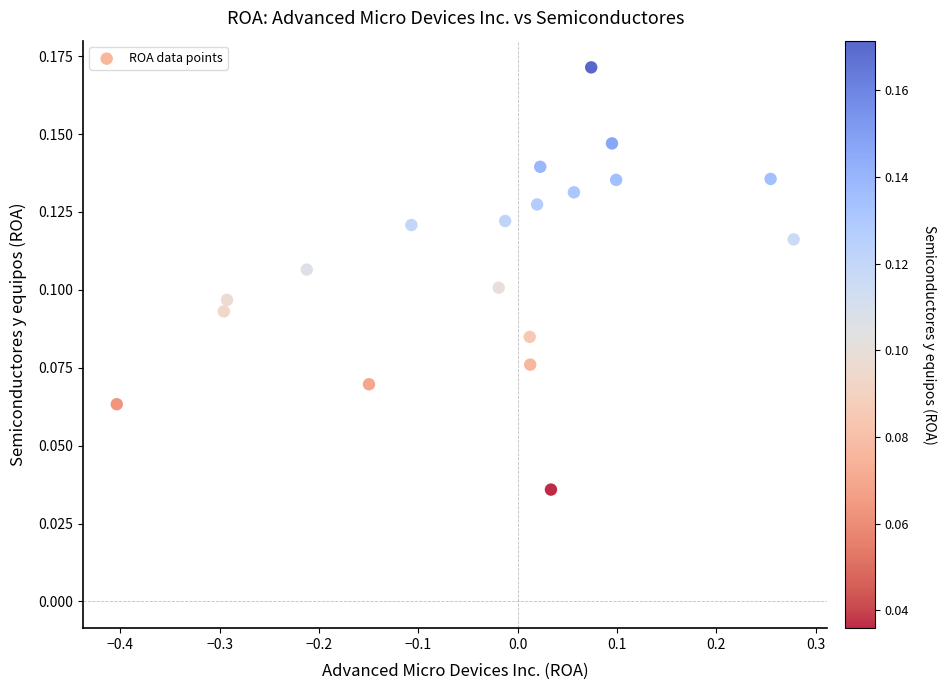

What is the range of X values (max minus min)?

0.7